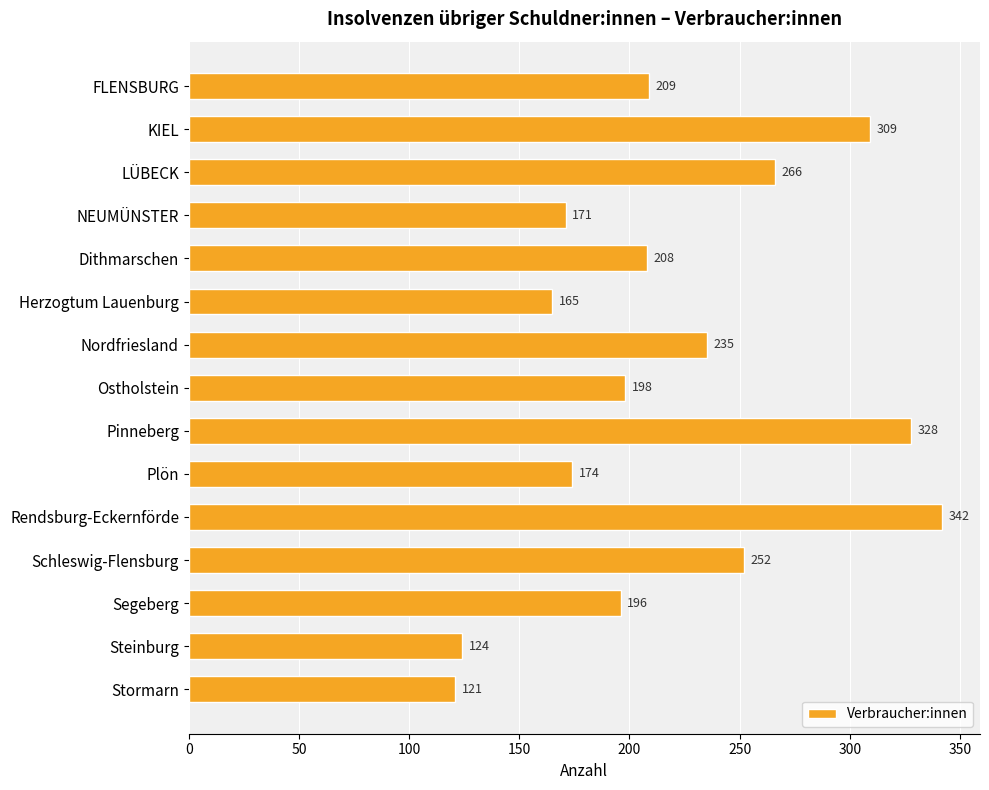

The chart shows a value of 357 at Dithmarschen. True or false?

False